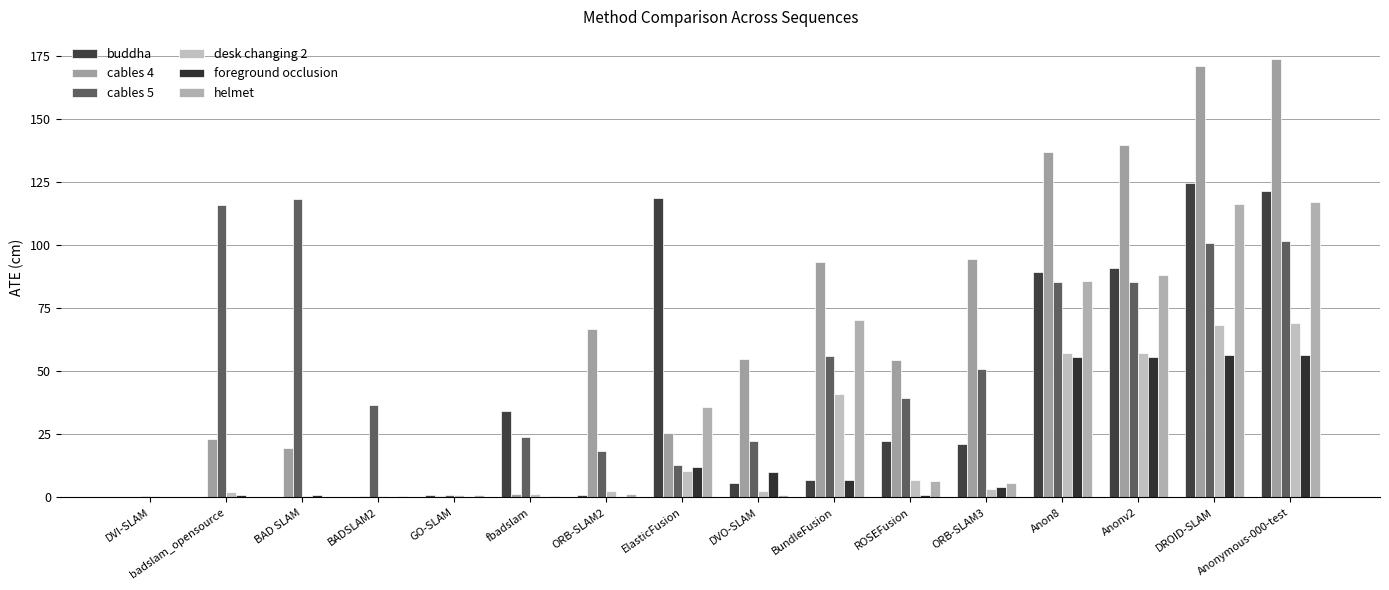

The cables 5 series shows 22.2 at BADSLAM2. True or false?

False